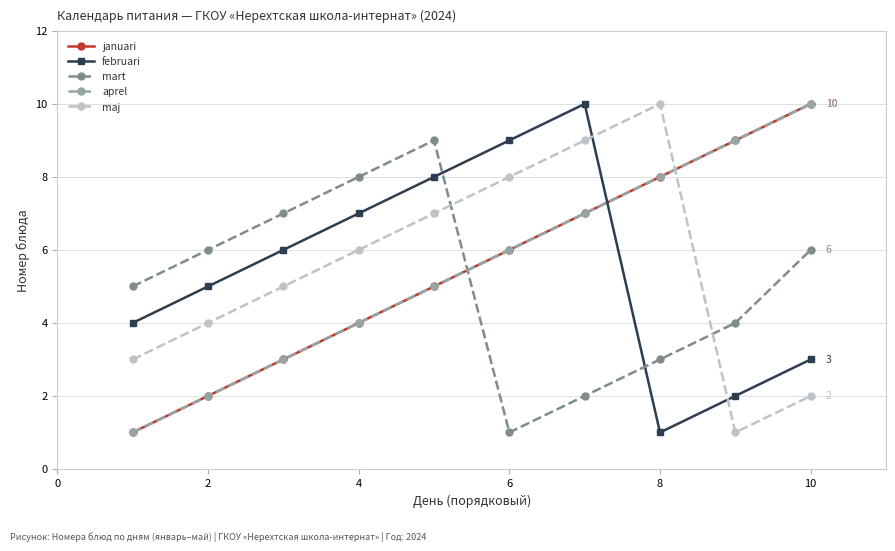

What is the average value of the januari series?

6